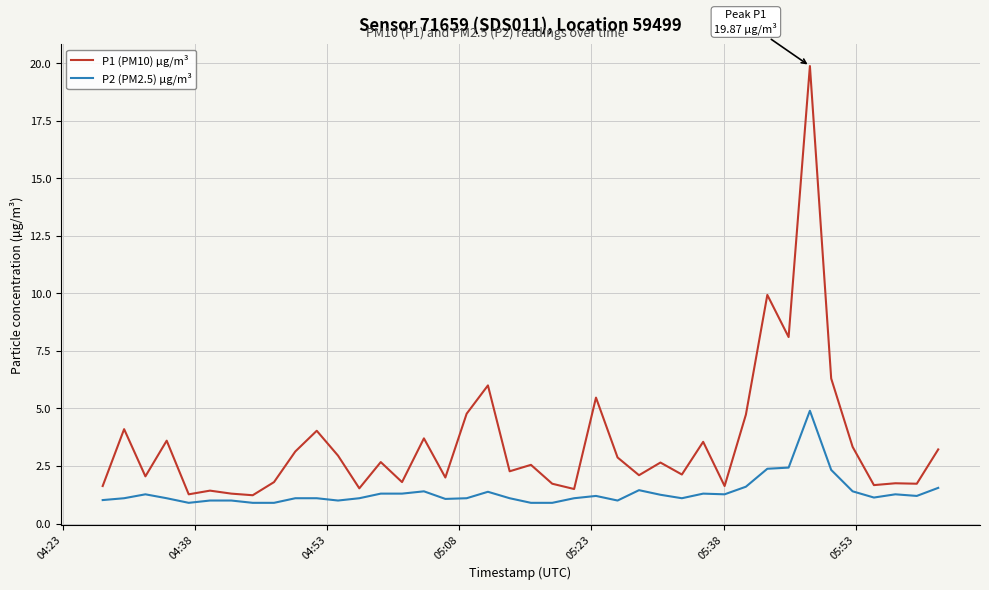

Which series has the largest total across all categories?

P1 (PM10) µg/m³